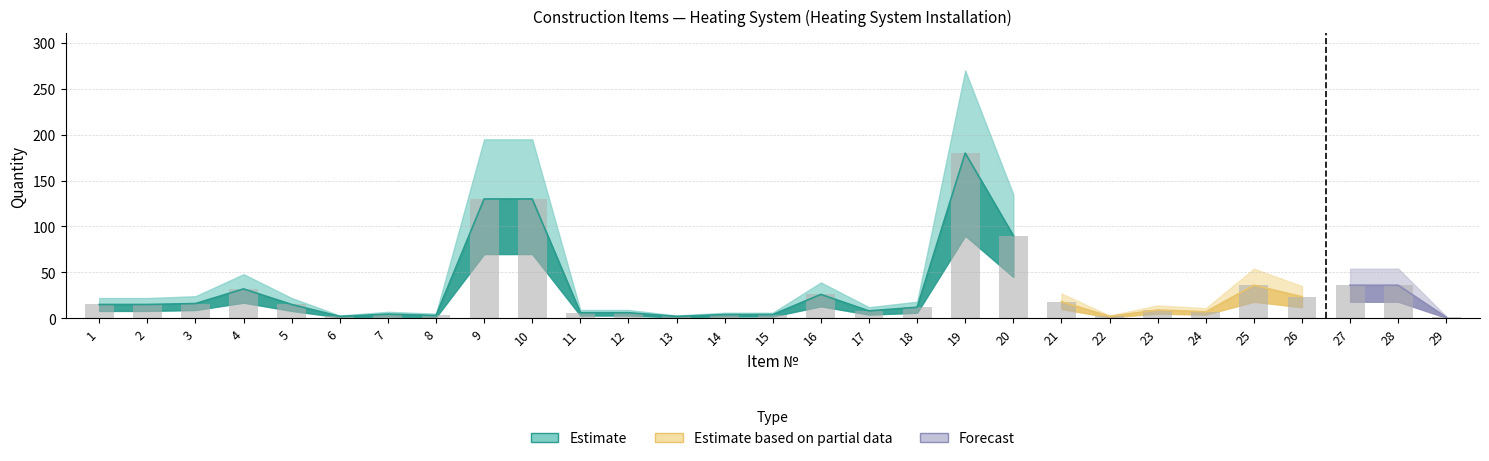

What is the difference between the maximum and second lowest values in the Quantity series?

178.0